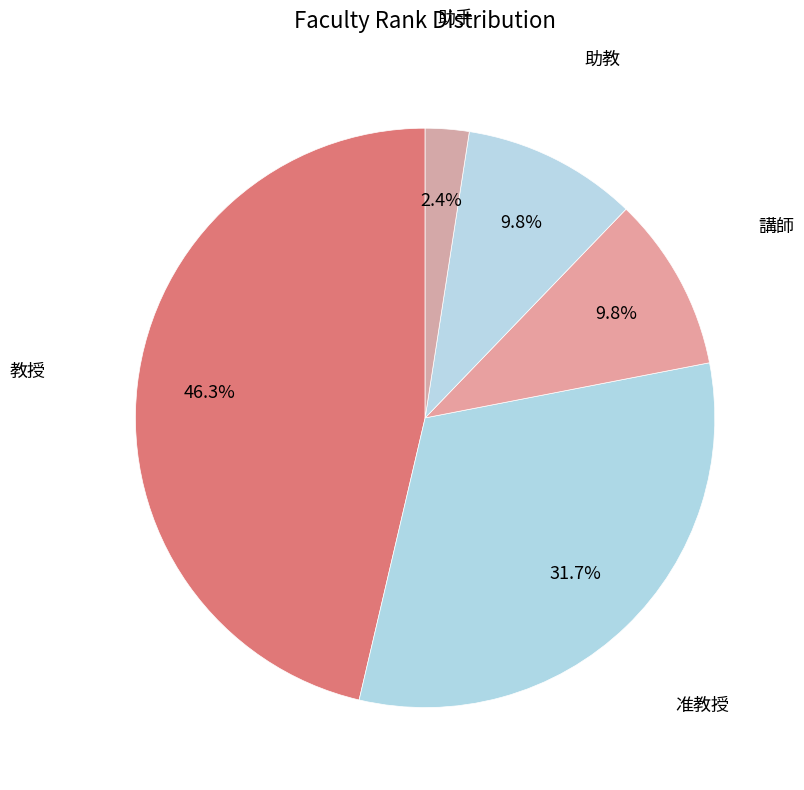

How many segments does this pie chart have?

5